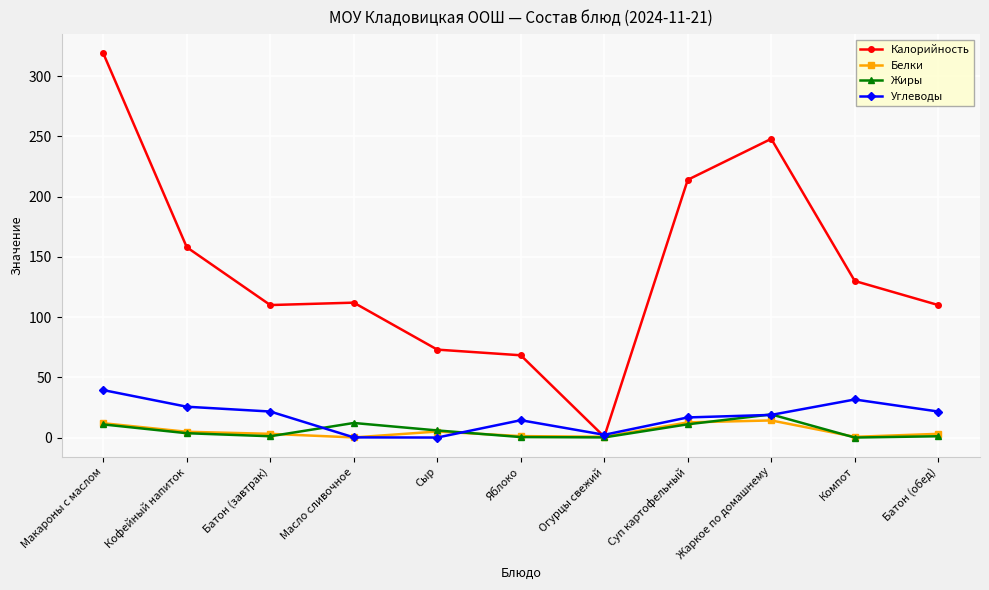

What is the highest value of the Углеводы series?

39.4